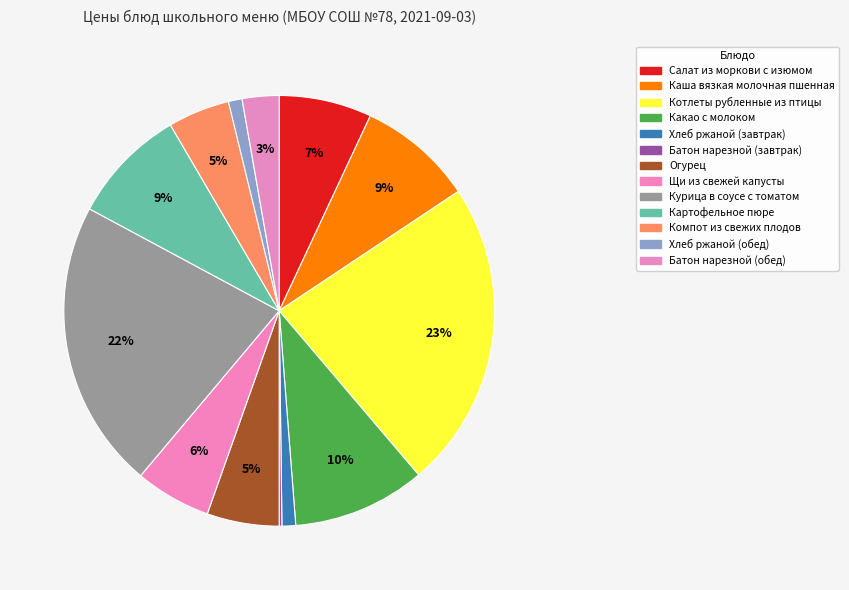

The Огурец slice represents 12% of the pie. True or false?

False